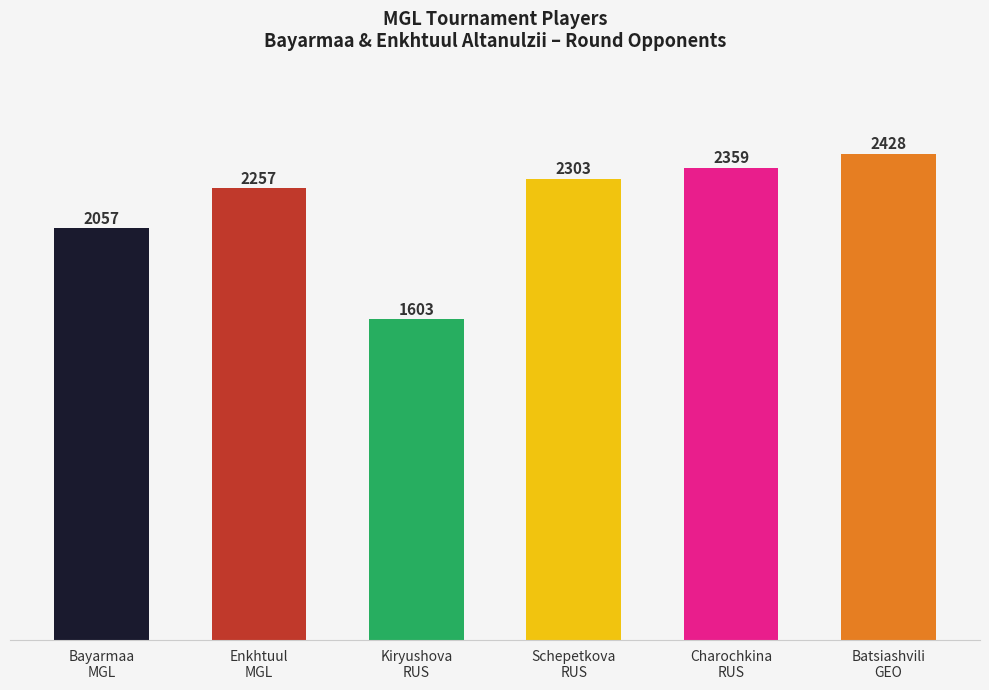

Rank the categories by value from highest to lowest.

Batsiashvili
GEO, Charochkina
RUS, Schepetkova
RUS, Enkhtuul
MGL, Bayarmaa
MGL, Kiryushova
RUS